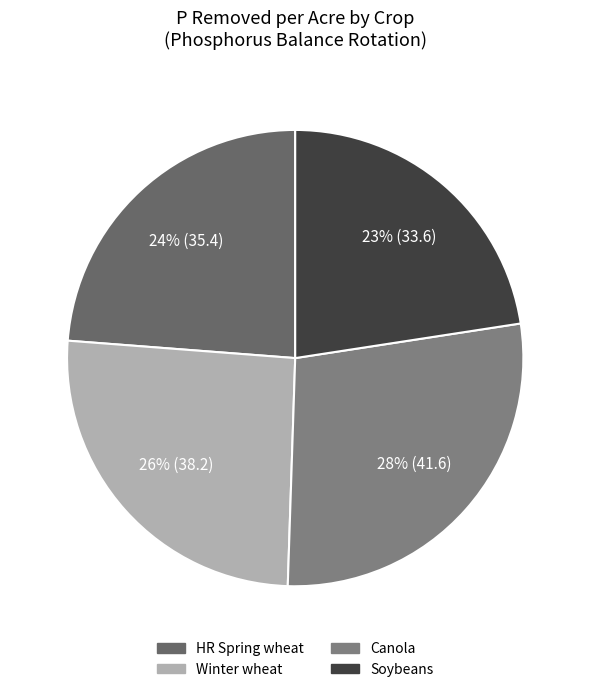

To the nearest percent, what percentage of the pie is Canola?

28%